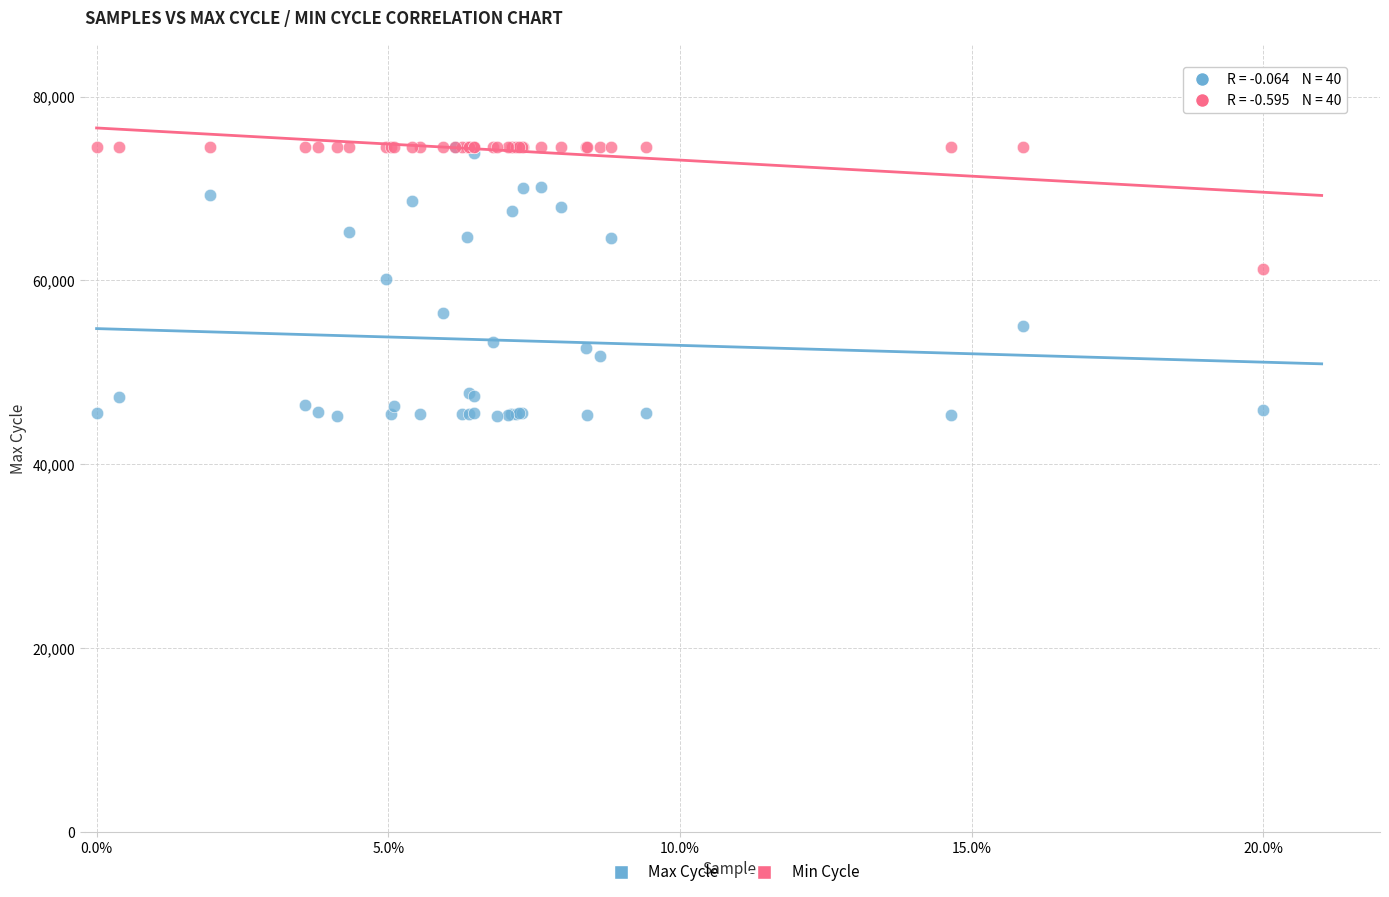

What are all the series names shown in the legend?

Max Cycle, Min Cycle